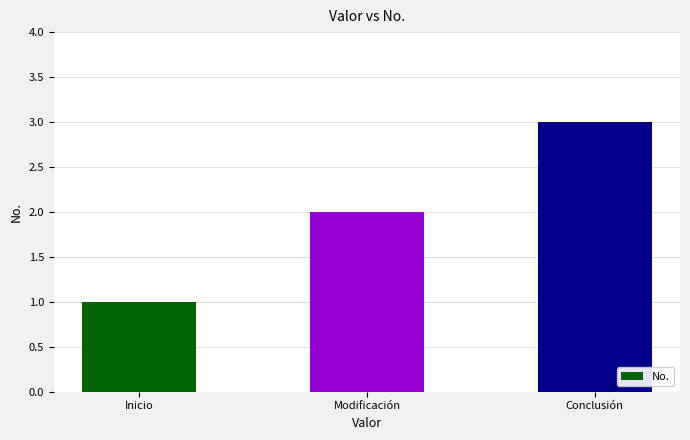

At which label is the value closest to 2?

Modificación